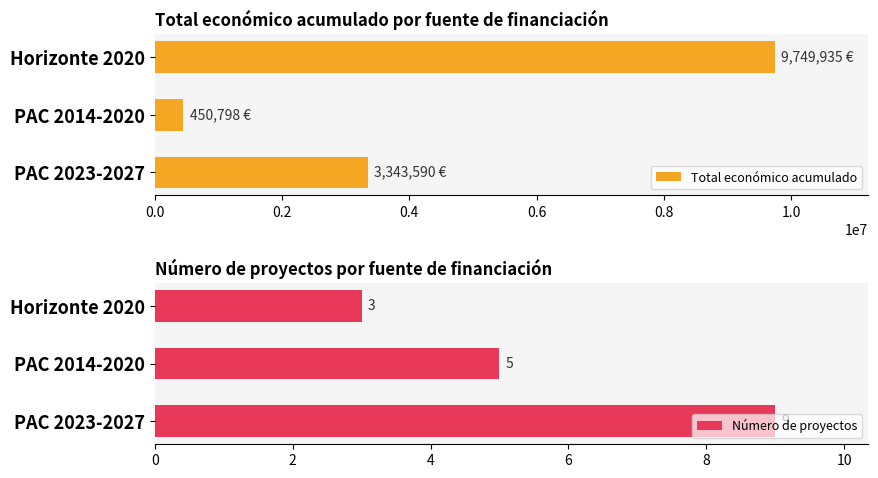

What is the difference between the maximum and minimum values in the Total económico acumulado series?

9299137